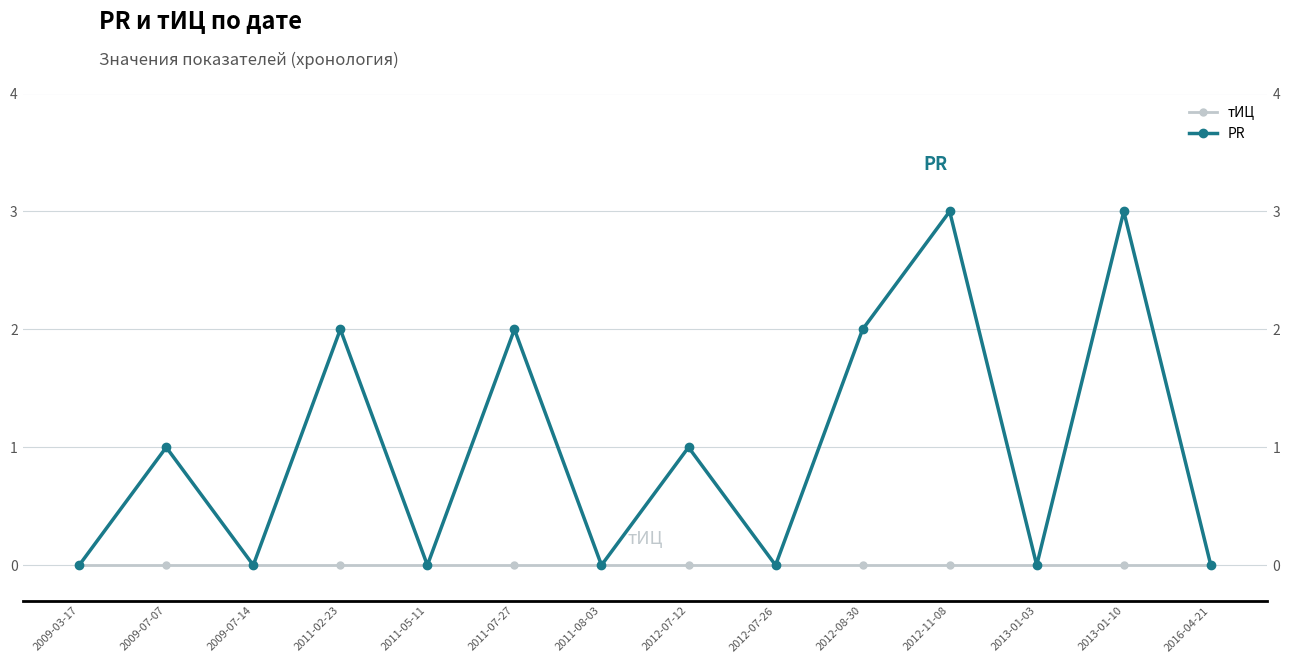

The value of PR at 2012-08-30 is 1. True or false?

False